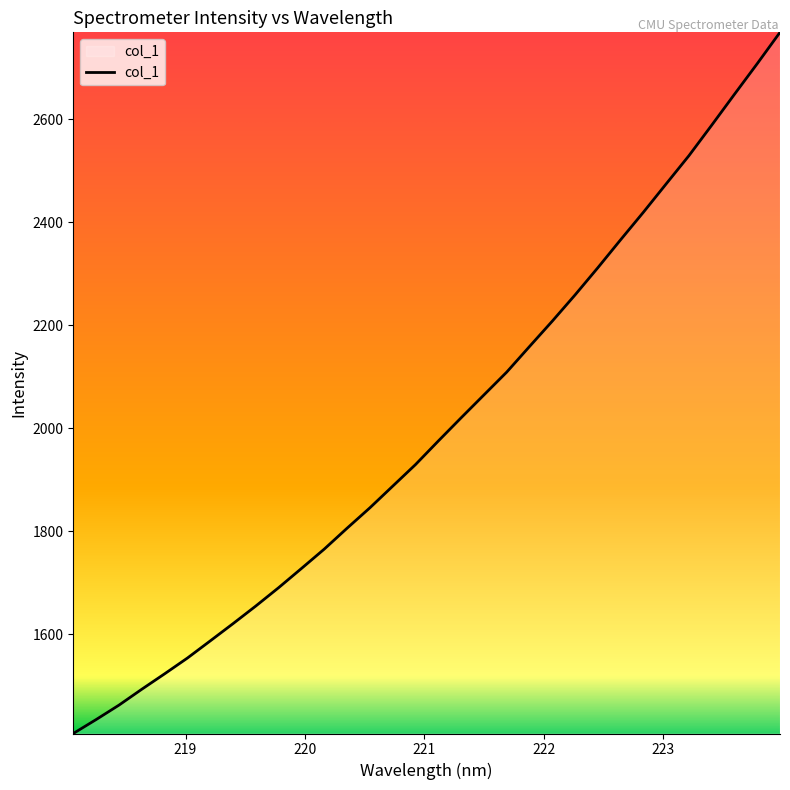

Count the number of categories in the chart.

32